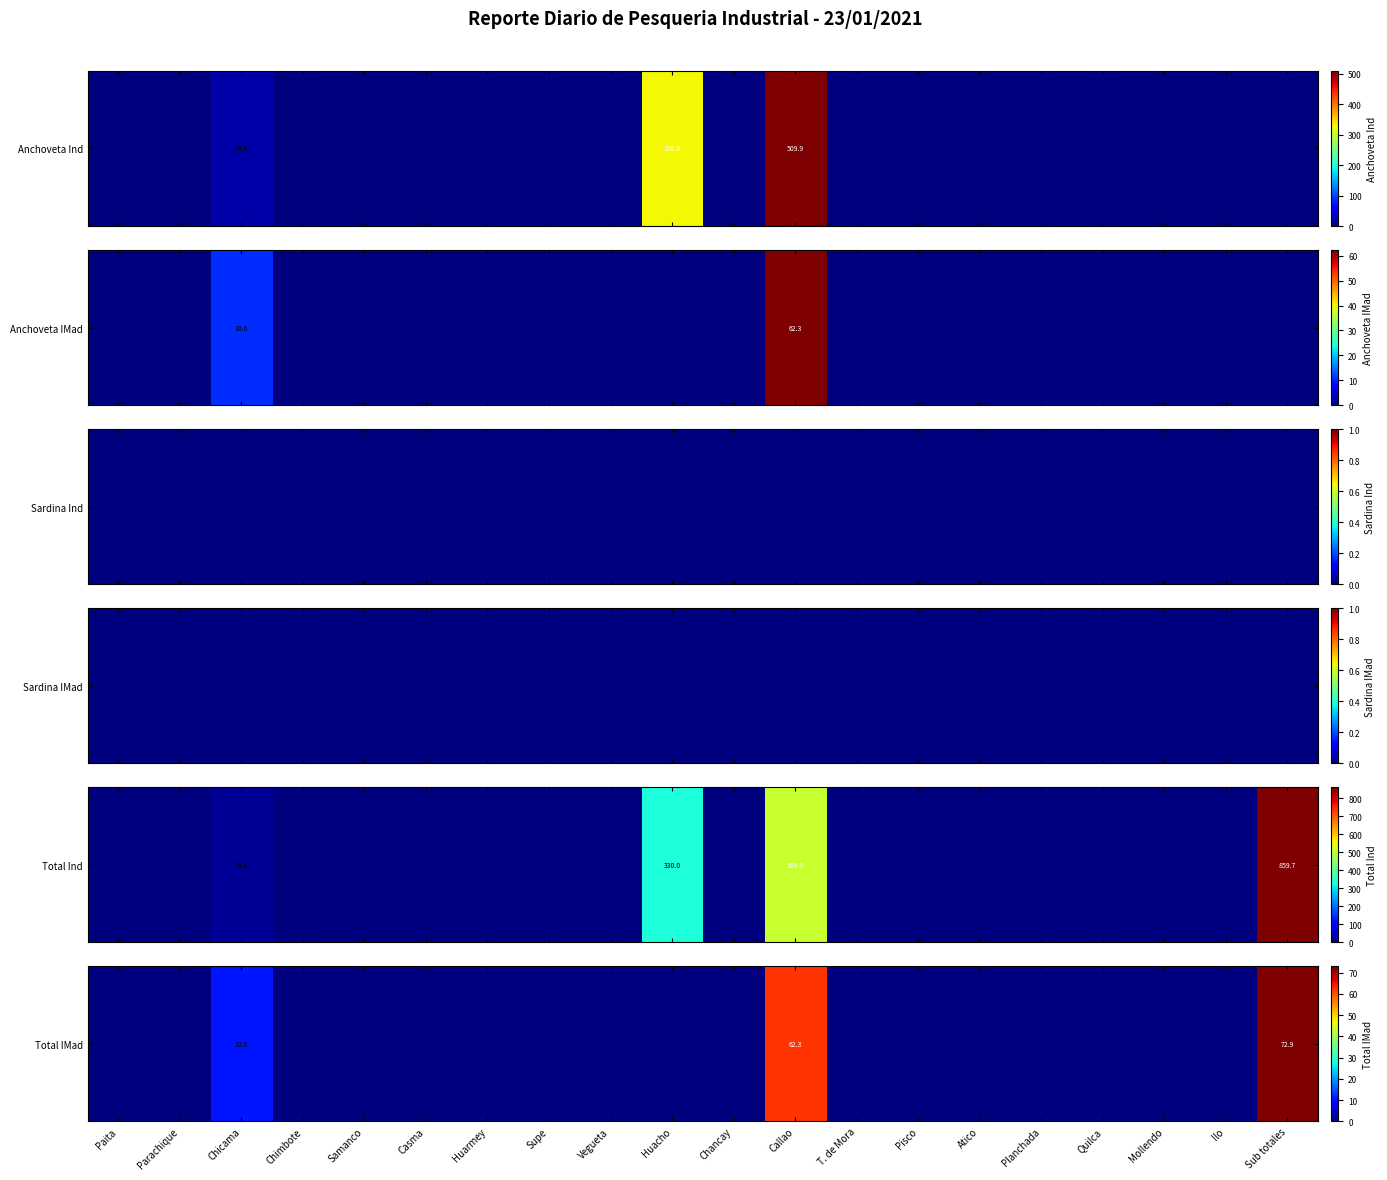

Which category has the highest value across all series?

Sub totales